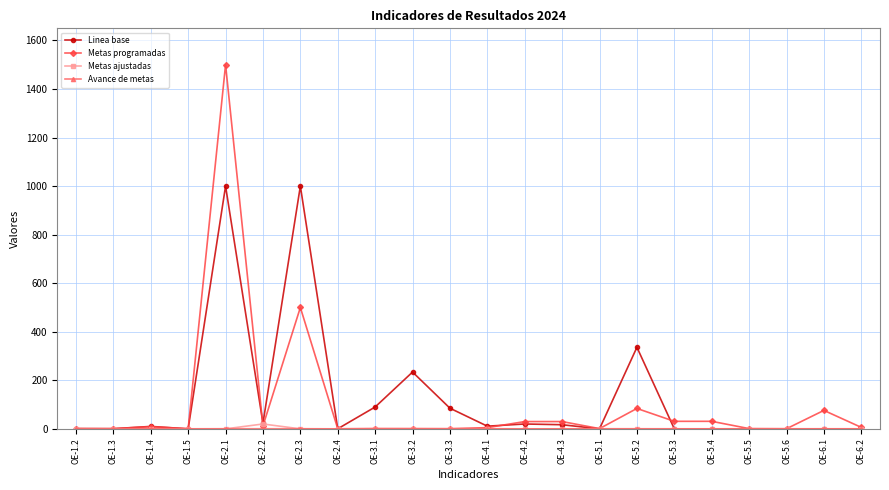

At which category is the sum across all series the highest?

OE-2.1